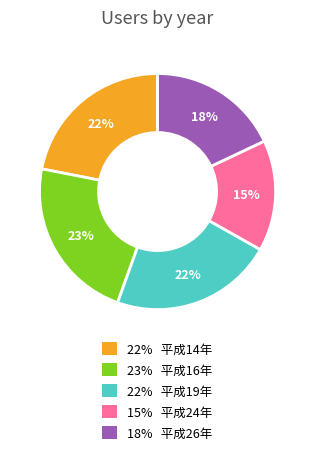

Does any single category account for the majority?

No